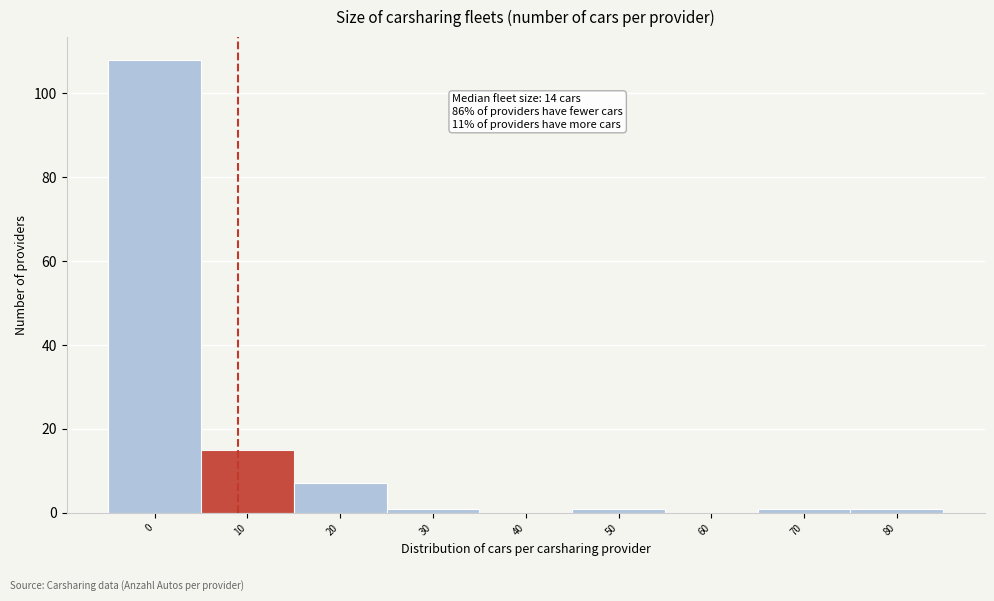

Reading left to right, what are all the values shown in this chart?

0=108	10=15	20=7	30=1	40=0	50=1	60=0	70=1	80=1